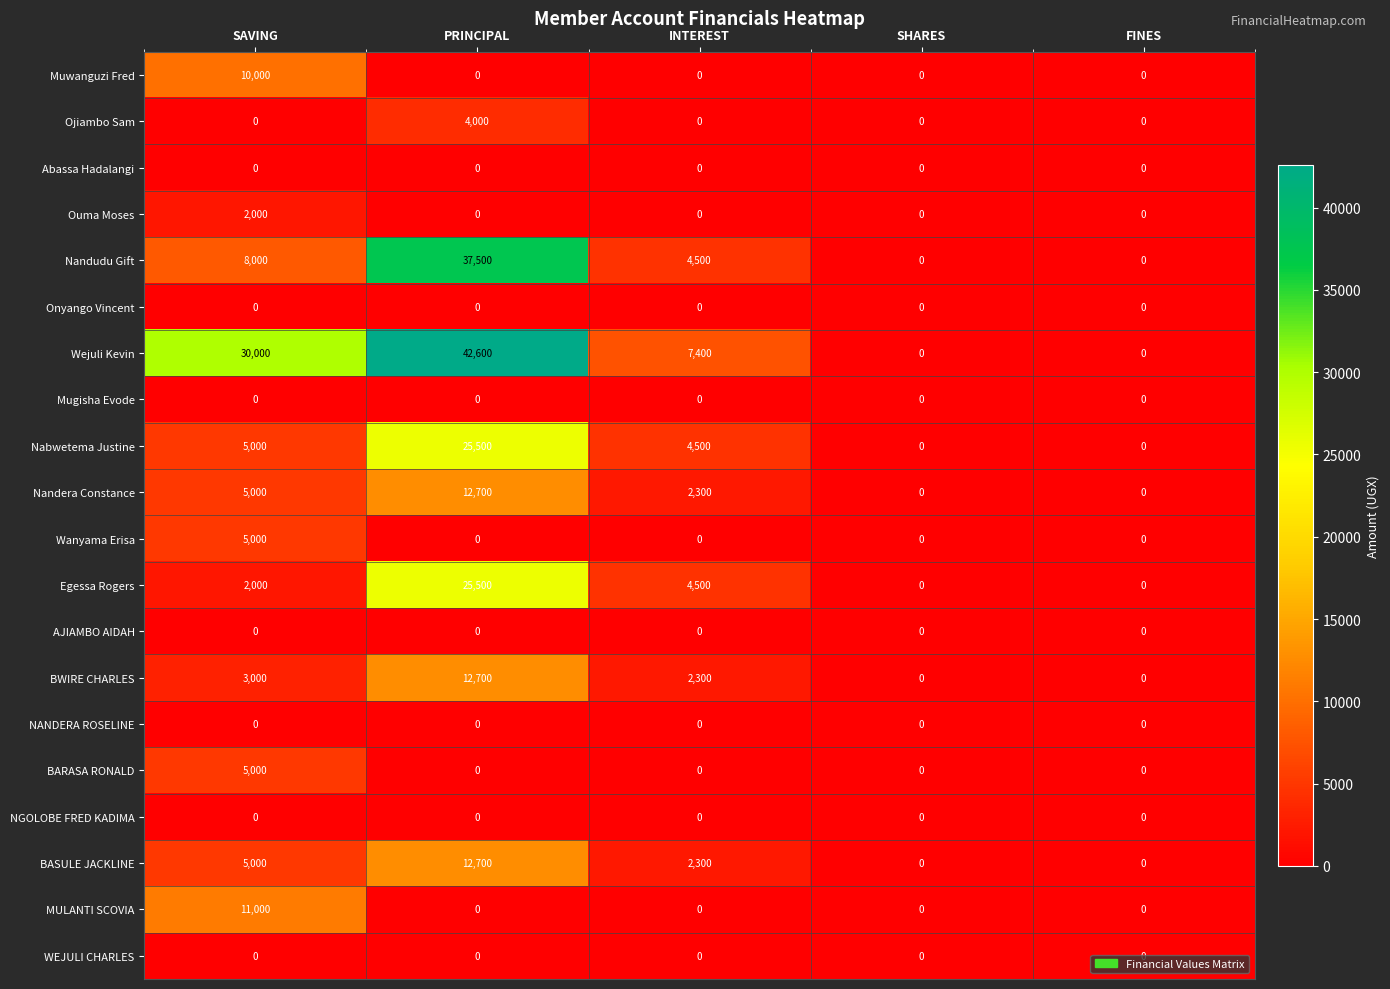

Count the Nandera Constance values in the range 0 to 5000.

4